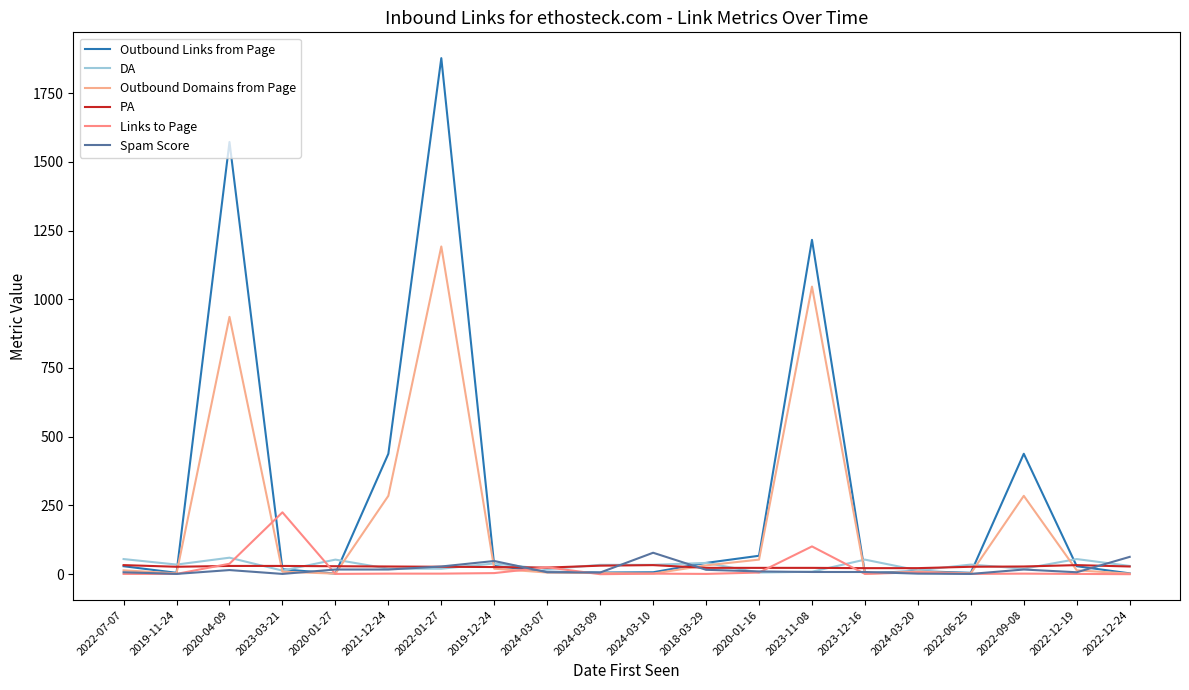

Read the Links to Page value at 2019-12-24.

4